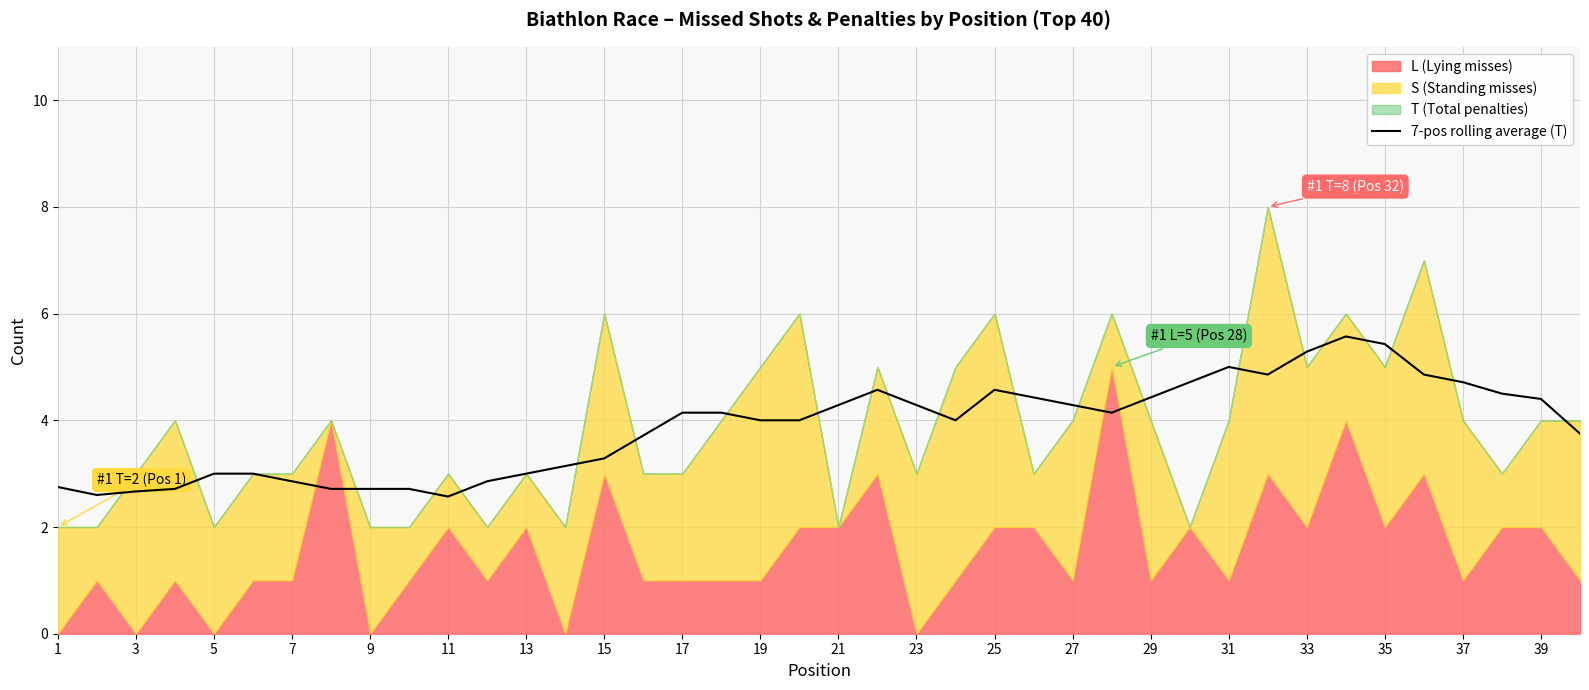

True or false: 7-pos rolling average (T) has a value of 5.9 at 17.

False